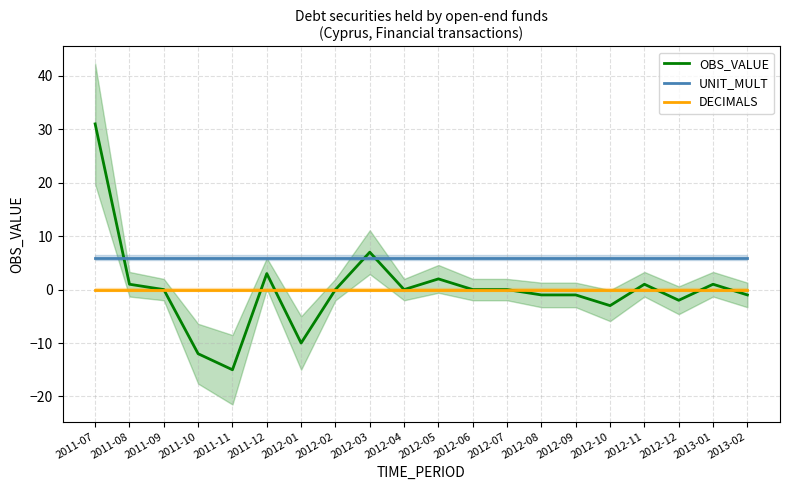

At which category is the sum across all series the highest?

2011-07